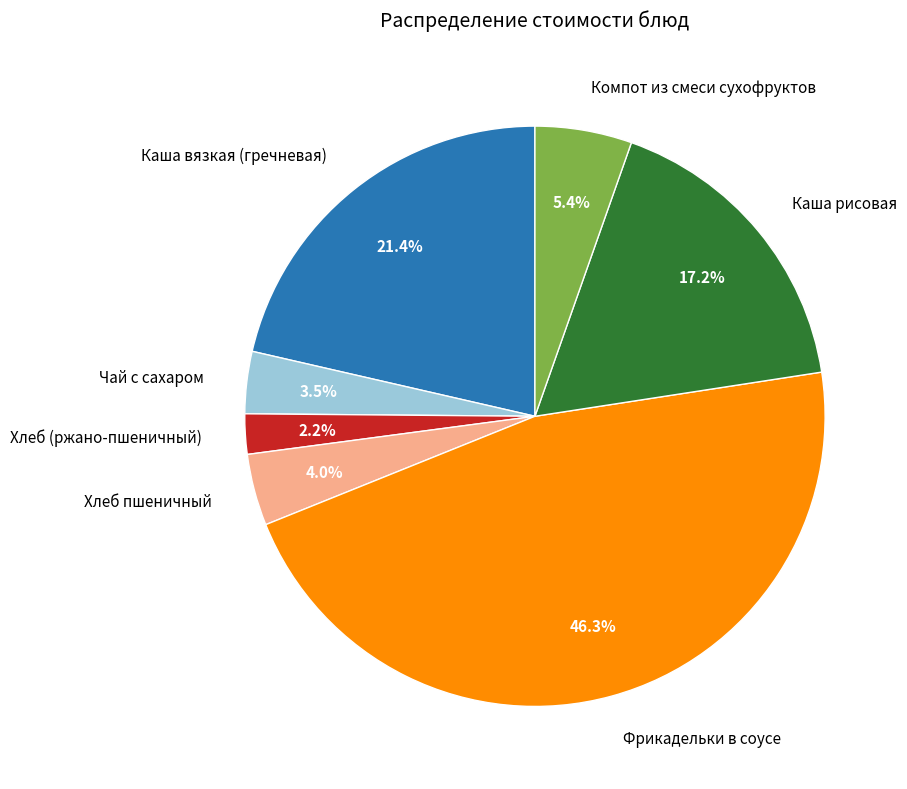

True or false: Фрикадельки в соусе accounts for 46% of the total.

True